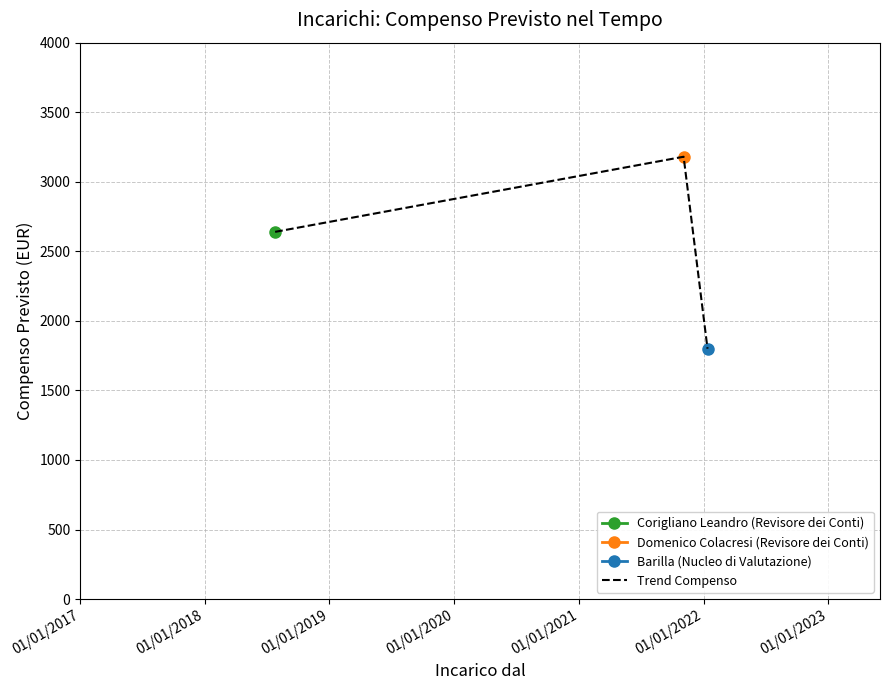

How many data points does each series have?

3